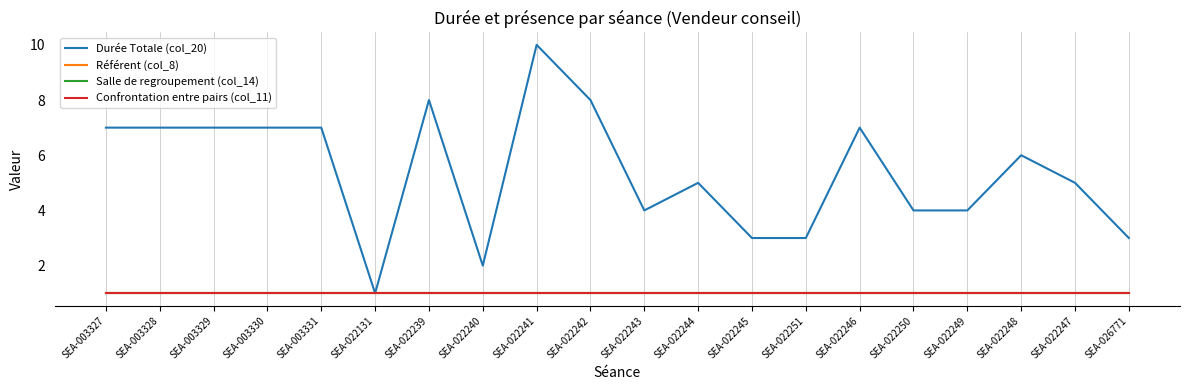

What is the lowest value of the Référent (col_8) series?

1